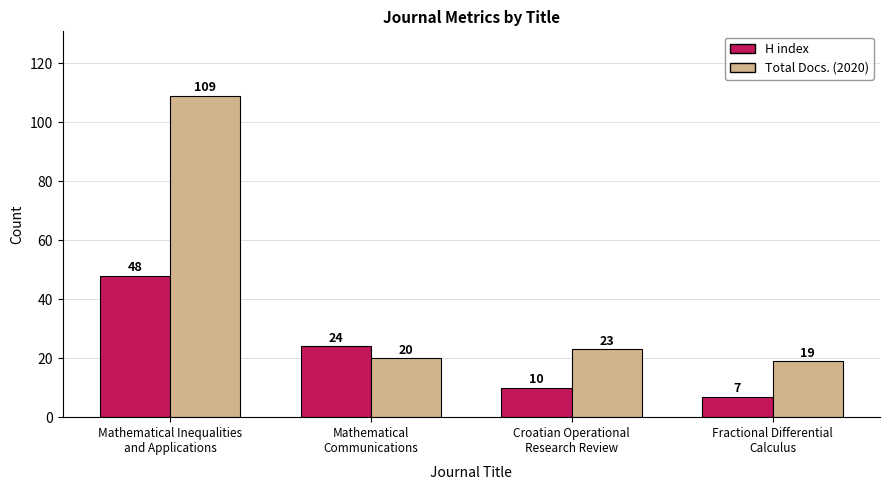

What are all the series names shown in the legend?

H index, Total Docs. (2020)